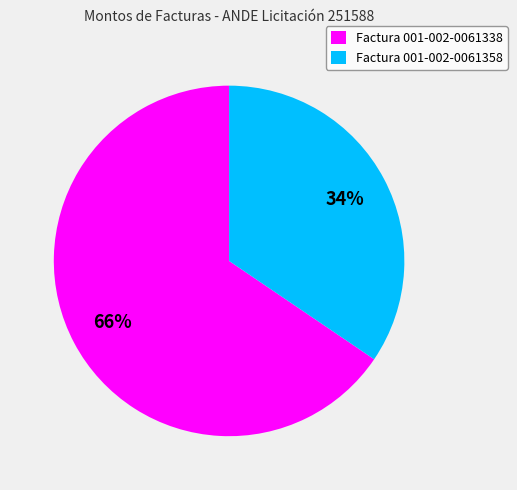

To the nearest percent, what is the average slice percentage?

50%